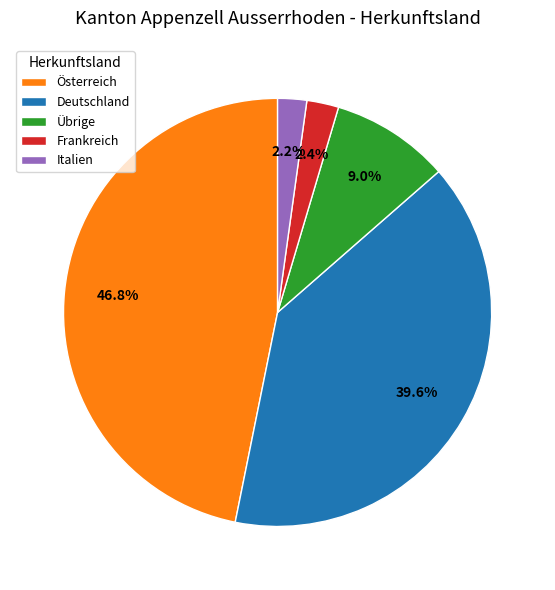

Is there a majority slice in this chart?

No